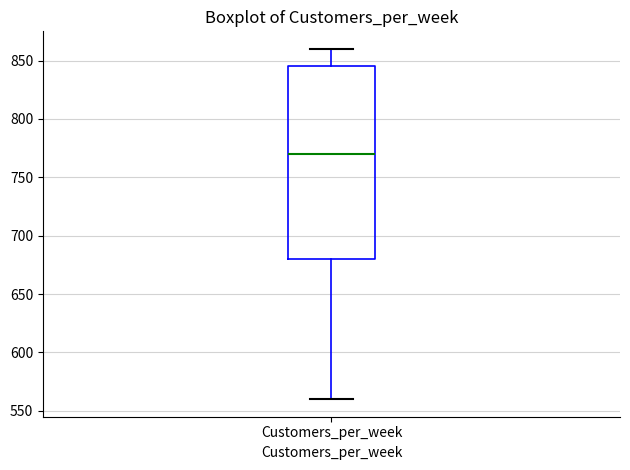

Transcribe this box plot: give where the median line is, the range the box spans, and where the two whiskers end, as read against the y-axis. The values are not printed on the chart, so give them approximately, as read against the axis.

median 770, box 680 to 845, whiskers 560 to 860